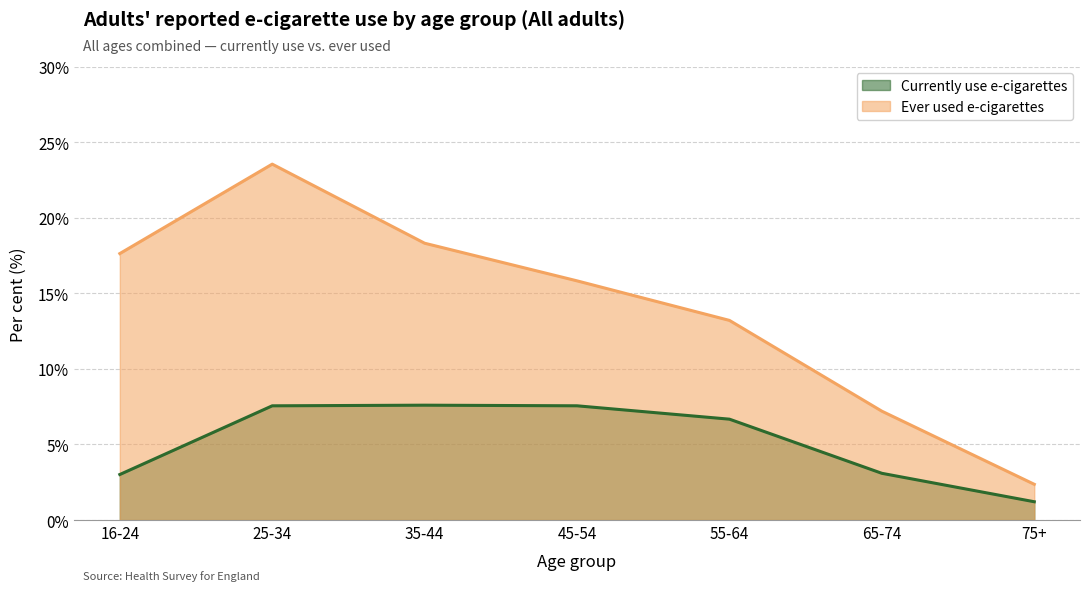

True or false: Ever used e-cigarettes and Currently use e-cigarettes cross at least once.

False